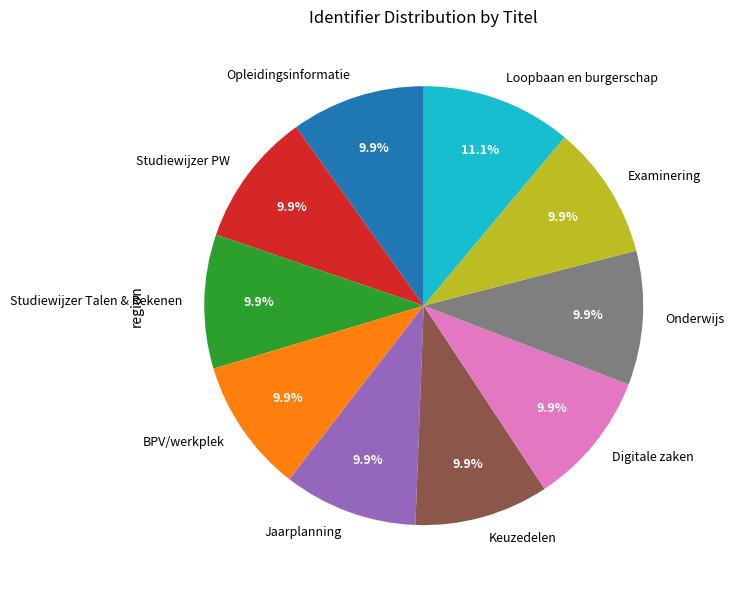

Which category has the biggest portion of the pie?

Loopbaan en burgerschap